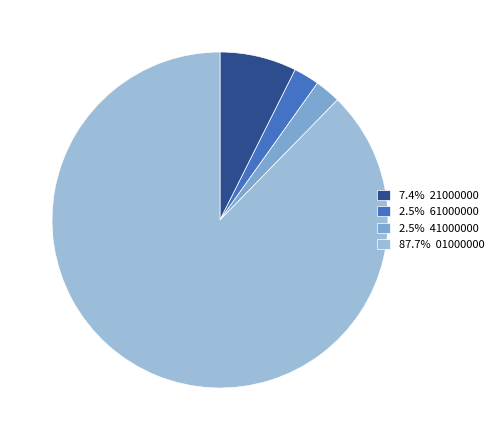

How many segments does this pie chart have?

4